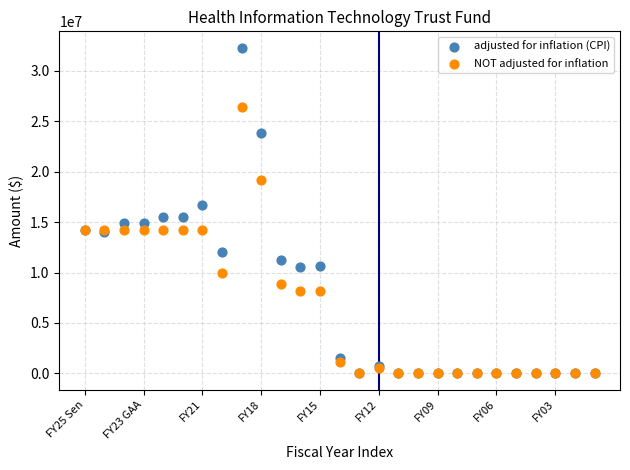

What are all the series names shown in the legend?

adjusted for inflation (CPI), NOT adjusted for inflation